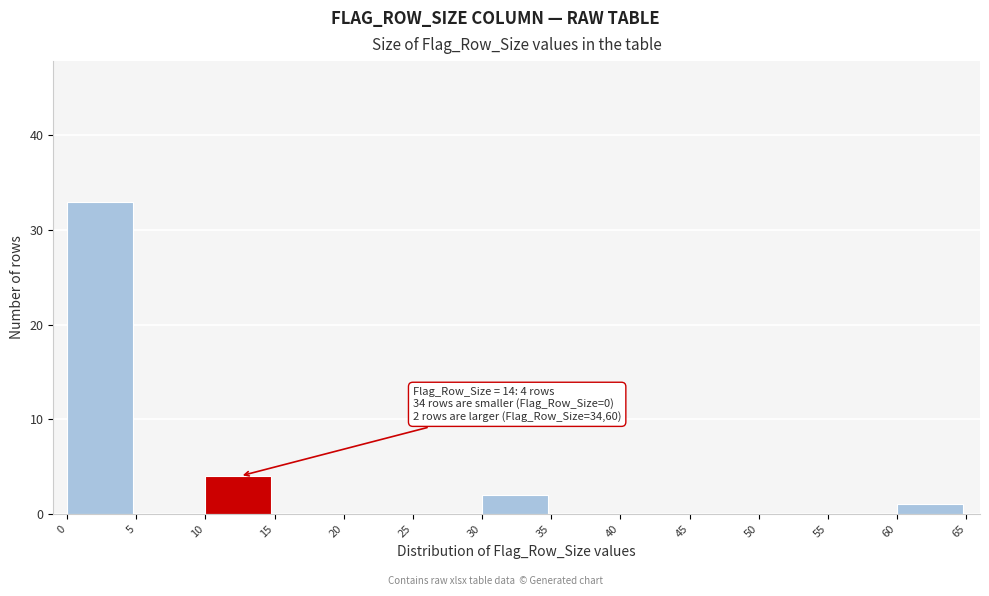

Over which range of the x-axis is the bar tallest?

0 to 5